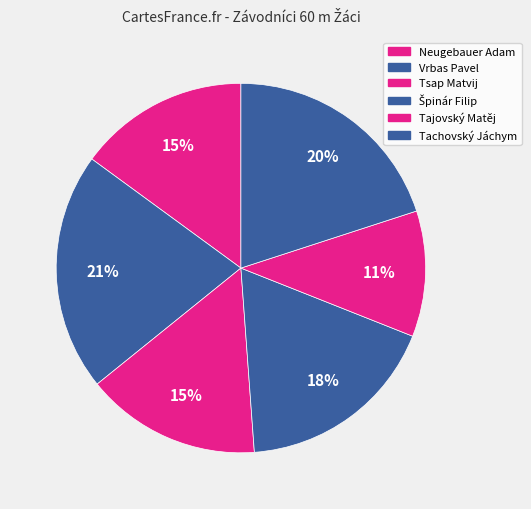

To the nearest percent, what portion does Tachovský Jáchym represent?

20%